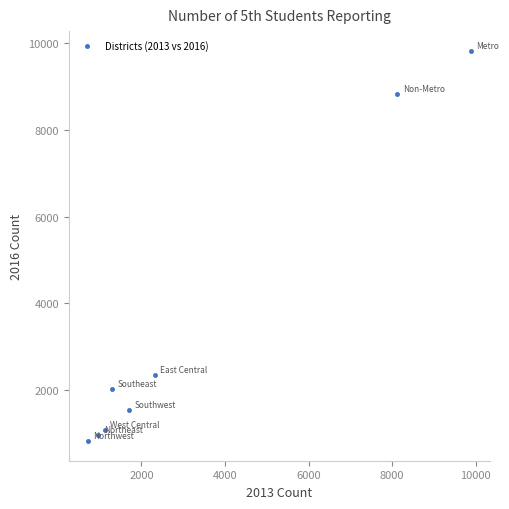

What Y value in the scatter plot is closest to 5324?

2362